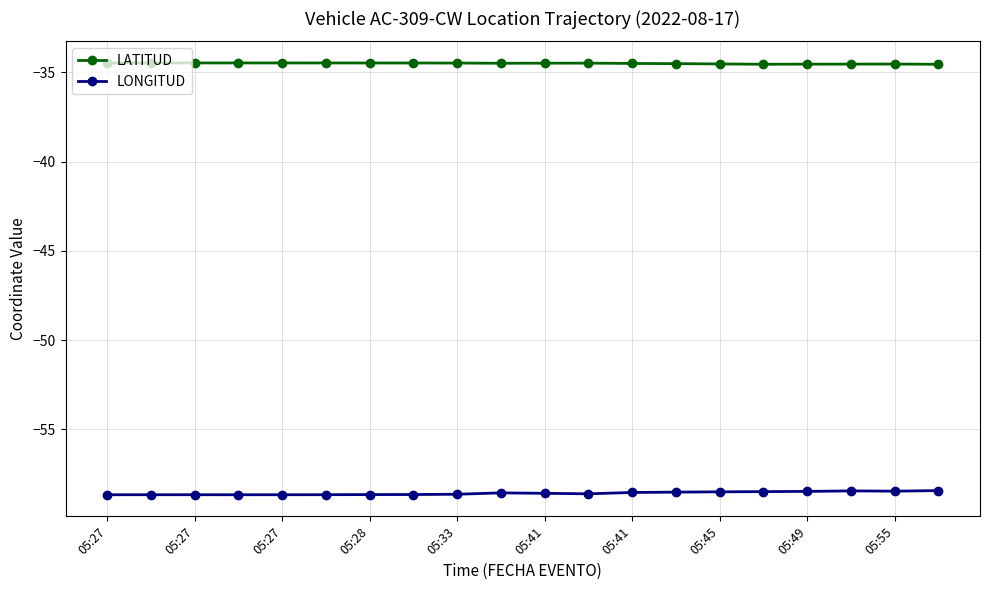

Which series has the largest total across all categories?

LATITUD